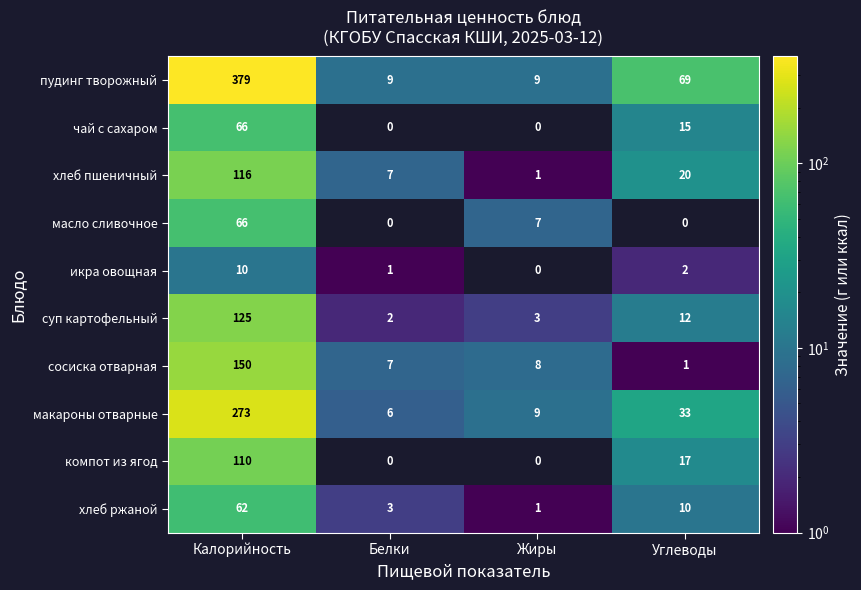

What is the total value across all series at Жиры?

38